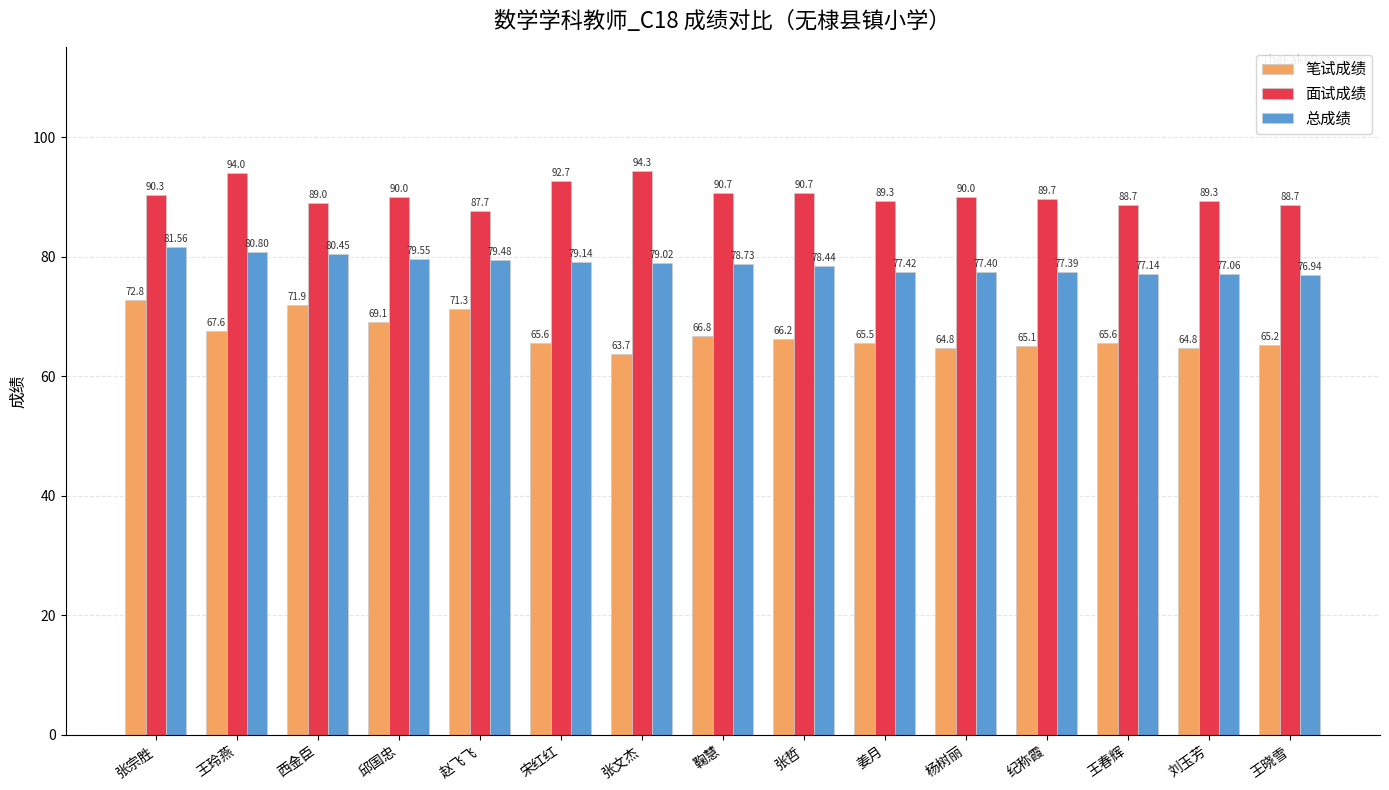

What is the spread (max minus min) of values at 王玲燕?

26.4